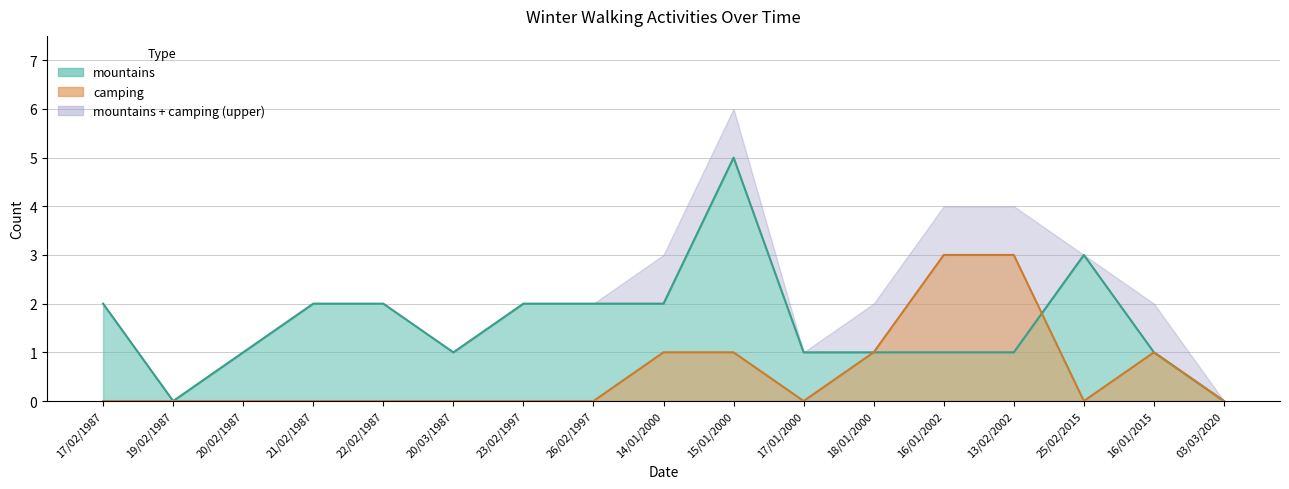

How many interior local peaks does the mountains series have?

2